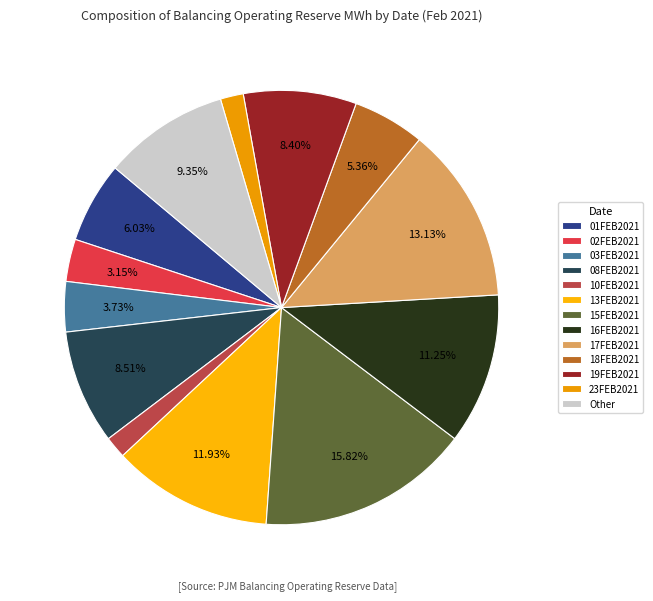

How many slices are in this pie chart?

13